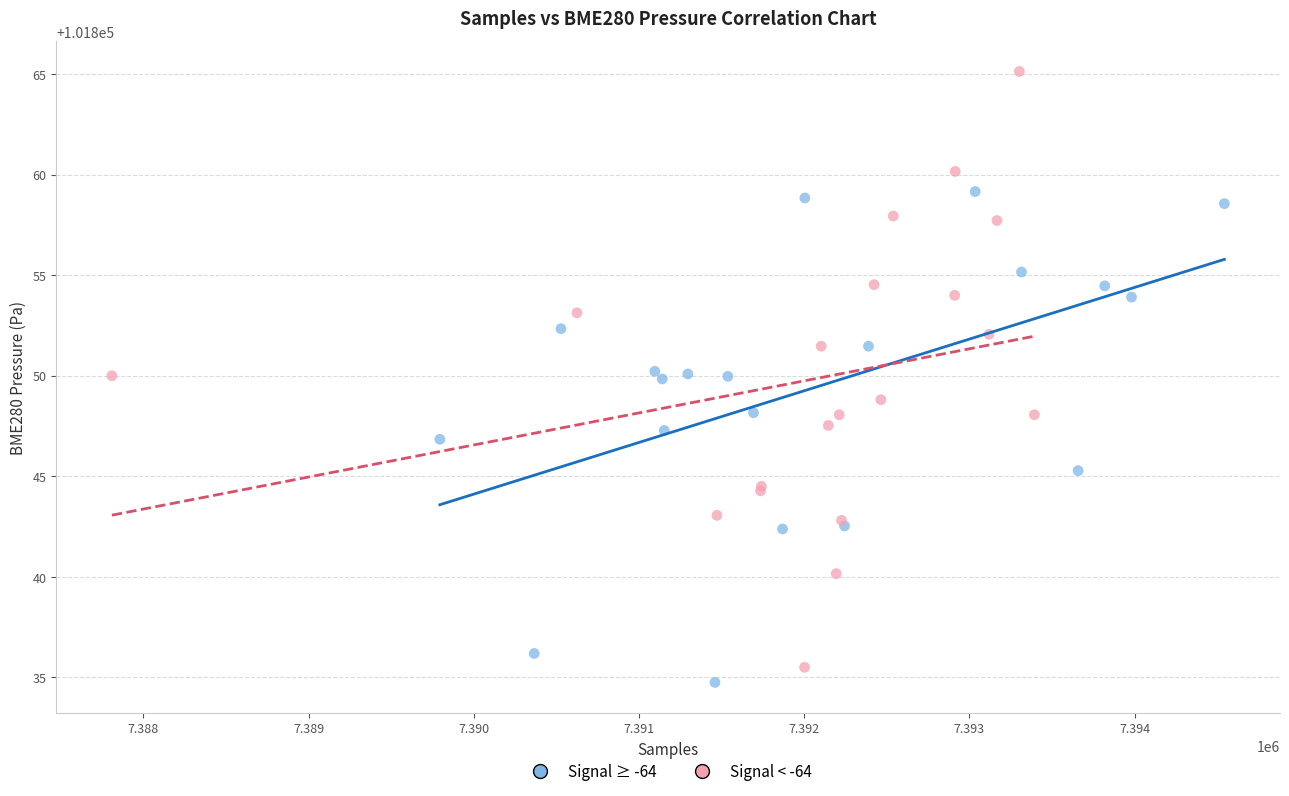

Which series has the widest spread of Y values?

Signal < -64